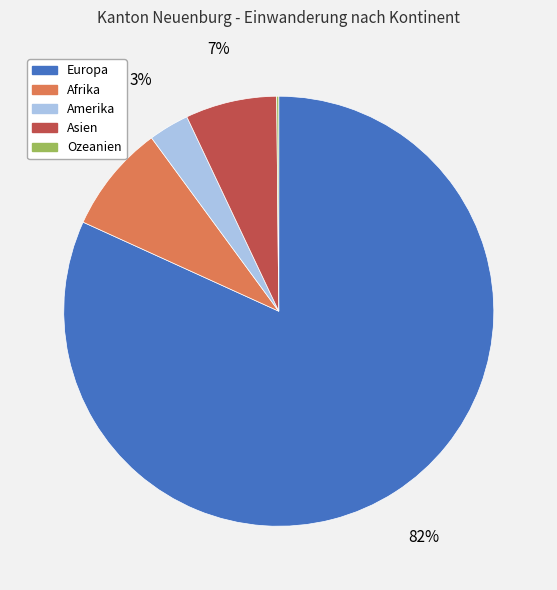

Which category has the biggest portion of the pie?

Europa